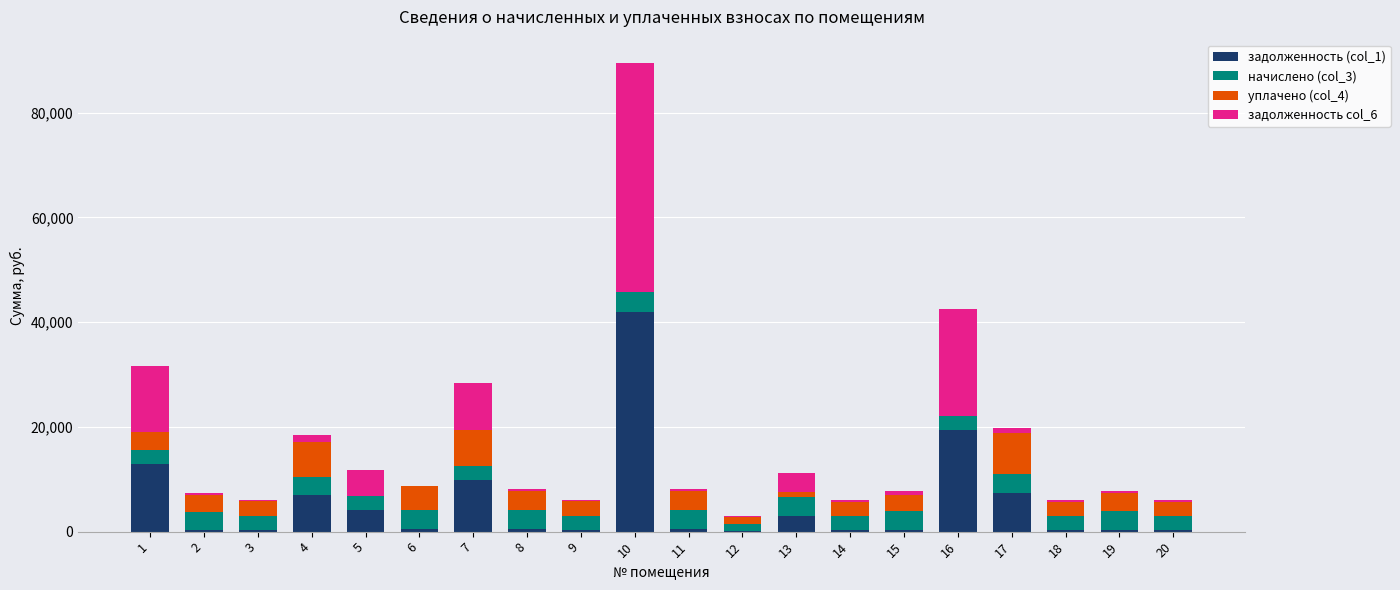

At which category is the sum across all series the highest?

10